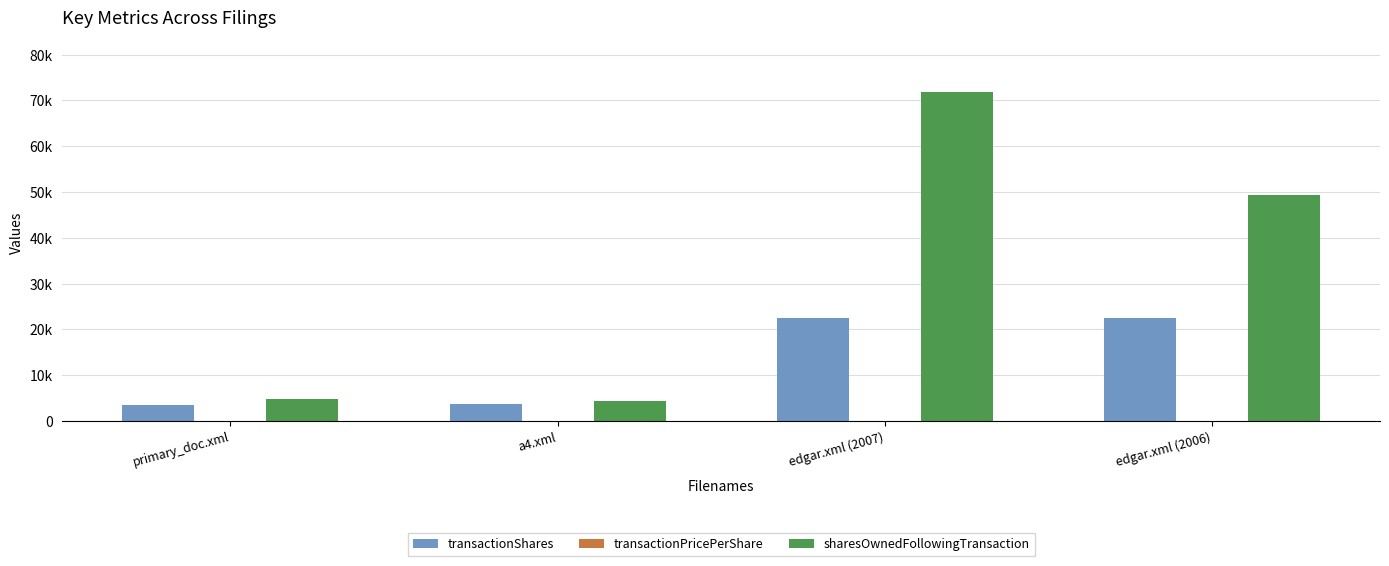

At which category is the sum across all series the highest?

edgar.xml (2007)